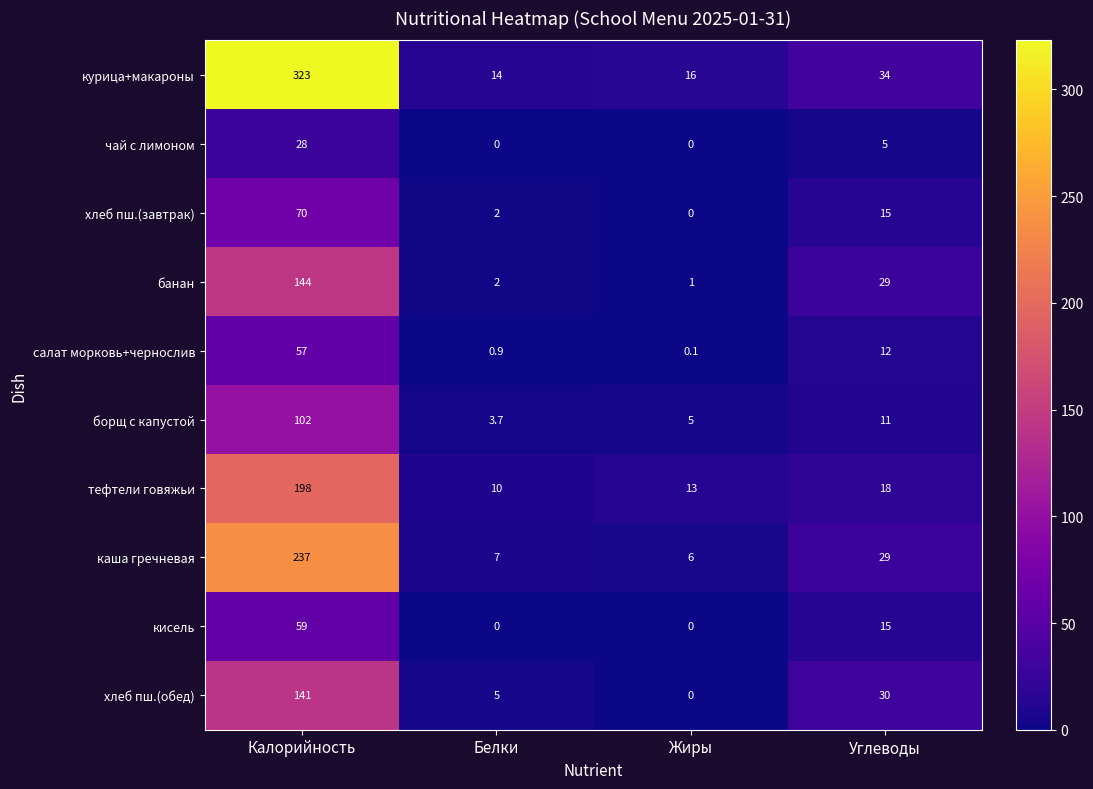

Between Калорийность and Белки, which series saw the biggest shift?

курица+макароны